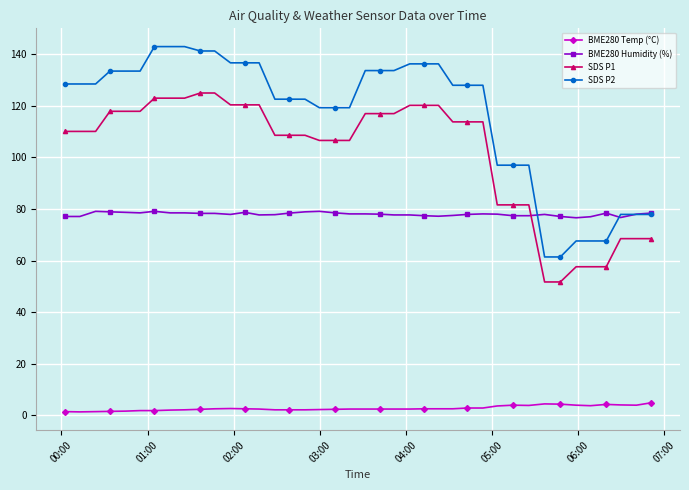

True or false: BME280 Temp (°C) has more than 0 interior local peaks.

True